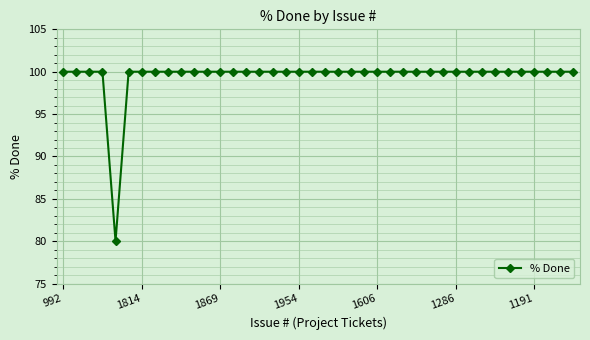

What is the maximum value shown in the chart?

100